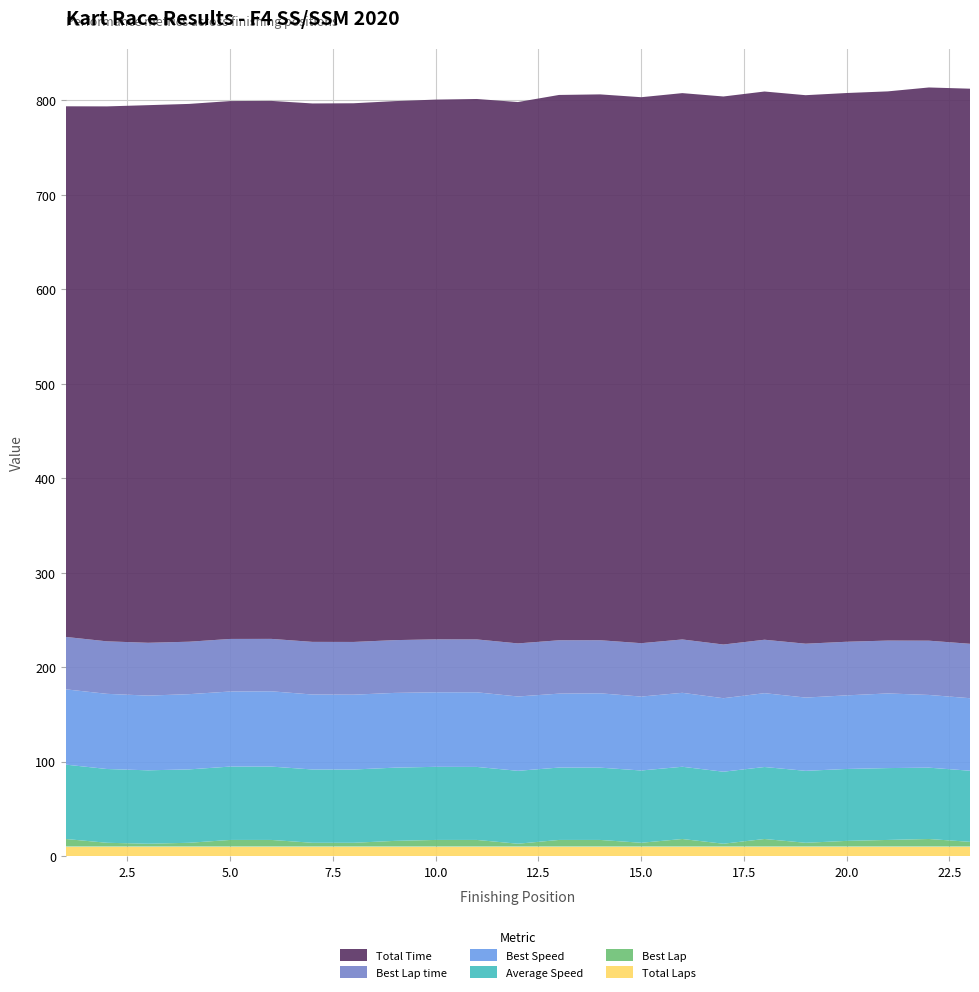

Reading left to right, extract all data points from this chart.

Total Time: 561.6	566.2	569.0	569.2	569.3	569.4	569.9	570.2	570.5	571.3	572.0	573.0	577.2	577.7	577.9	578.3	580.1	580.3	580.6	580.8	581.3	585.5	587.6
Best Lap time: 55.5	55.6	55.9	55.5	55.6	55.5	55.7	55.8	55.9	56.0	56.0	56.2	56.5	56.2	56.5	56.5	56.8	56.6	57.0	56.7	56.0	57.4	57.6
Best Speed: 79.7	79.6	79.1	79.6	79.5	79.7	79.3	79.2	79.1	78.9	79.0	78.7	78.3	78.7	78.3	78.3	77.8	78.2	77.6	77.9	79.0	77.0	76.8
Average Speed: 78.7	78.1	77.7	77.7	77.7	77.6	77.6	77.5	77.5	77.4	77.3	77.2	76.6	76.5	76.5	76.5	76.2	76.2	76.1	76.1	76.1	75.5	75.2
Total Laps: 10.0	10.0	10.0	10.0	10.0	10.0	10.0	10.0	10.0	10.0	10.0	10.0	10.0	10.0	10.0	10.0	10.0	10.0	10.0	10.0	10.0	10.0	10.0
Best Lap: 8.0	4.0	3.0	4.0	7.0	7.0	4.0	4.0	6.0	7.0	7.0	3.0	7.0	7.0	4.0	8.0	3.0	8.0	4.0	6.0	7.0	8.0	5.0